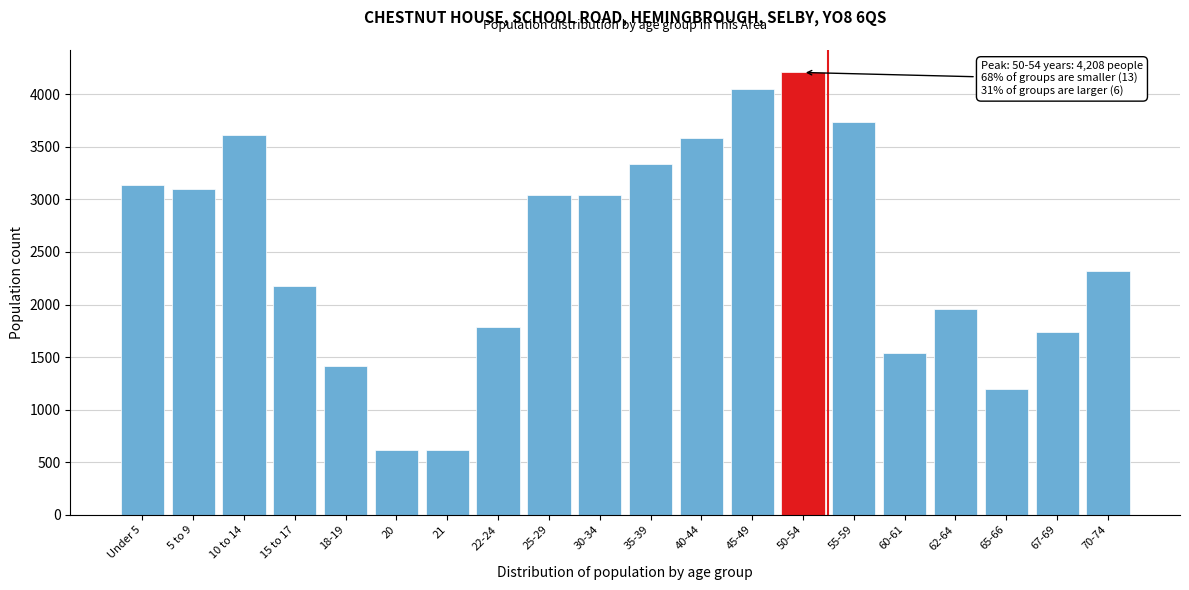

What is the difference between the maximum and minimum values?

3595